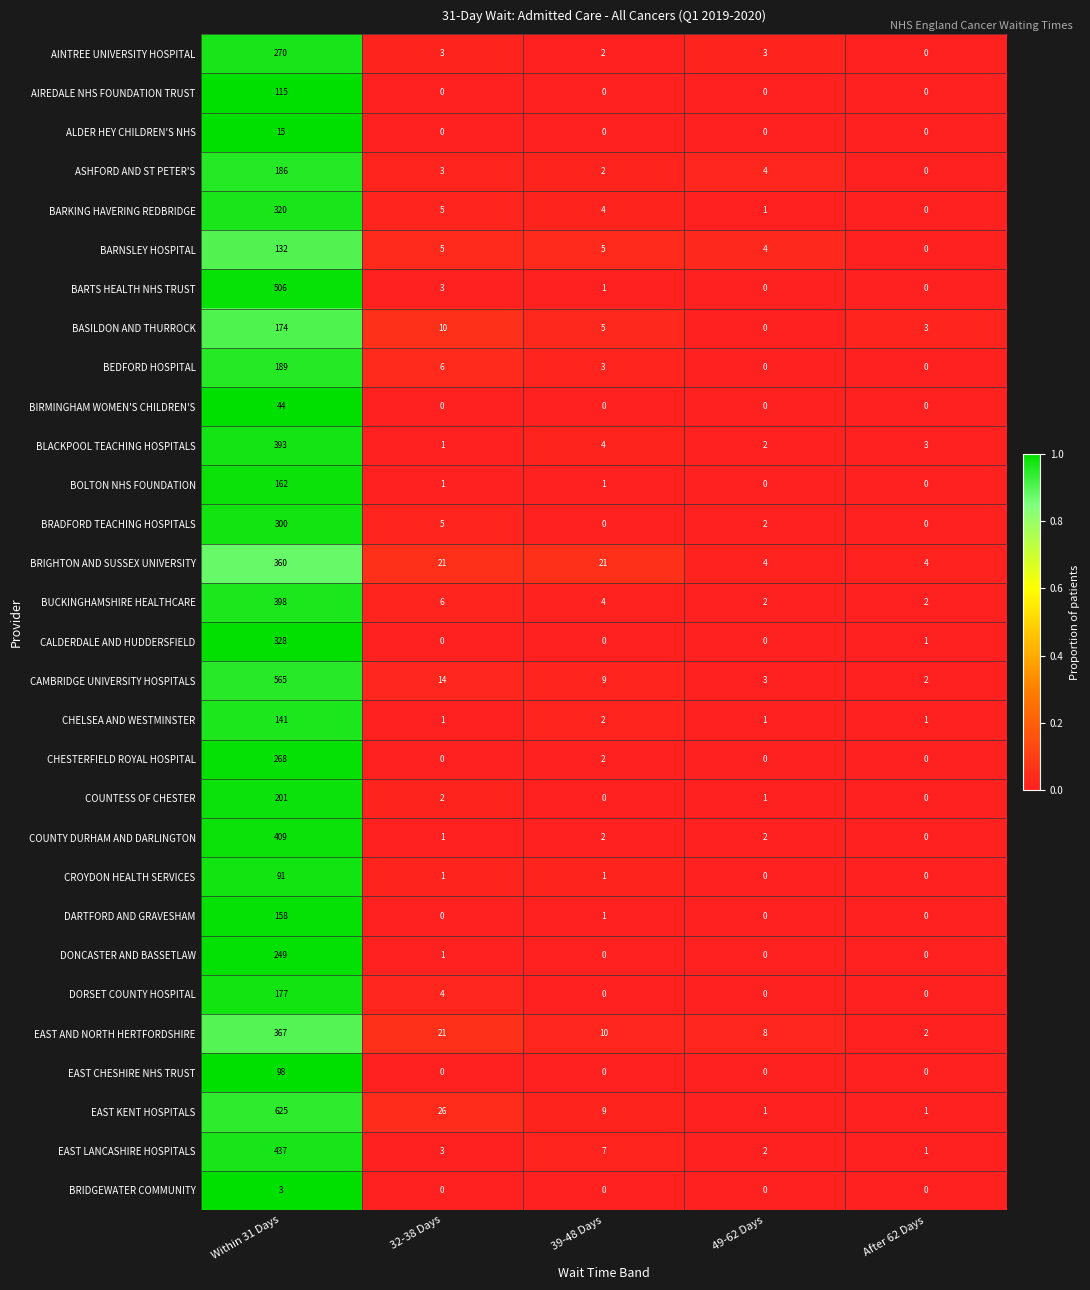

The value of BARTS HEALTH NHS TRUST at 39-48 Days is 1. True or false?

True